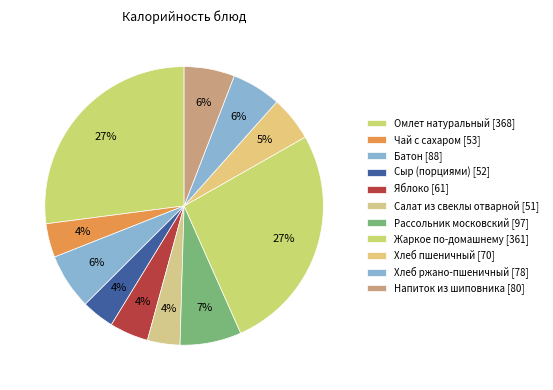

How many segments does this pie chart have?

11